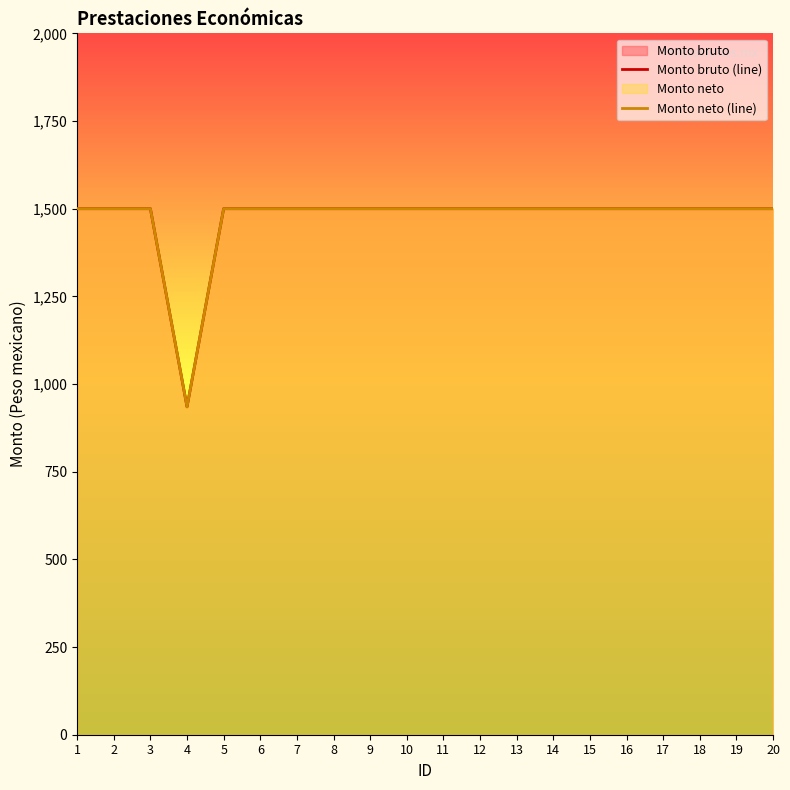

Count the number of categories in the chart.

20